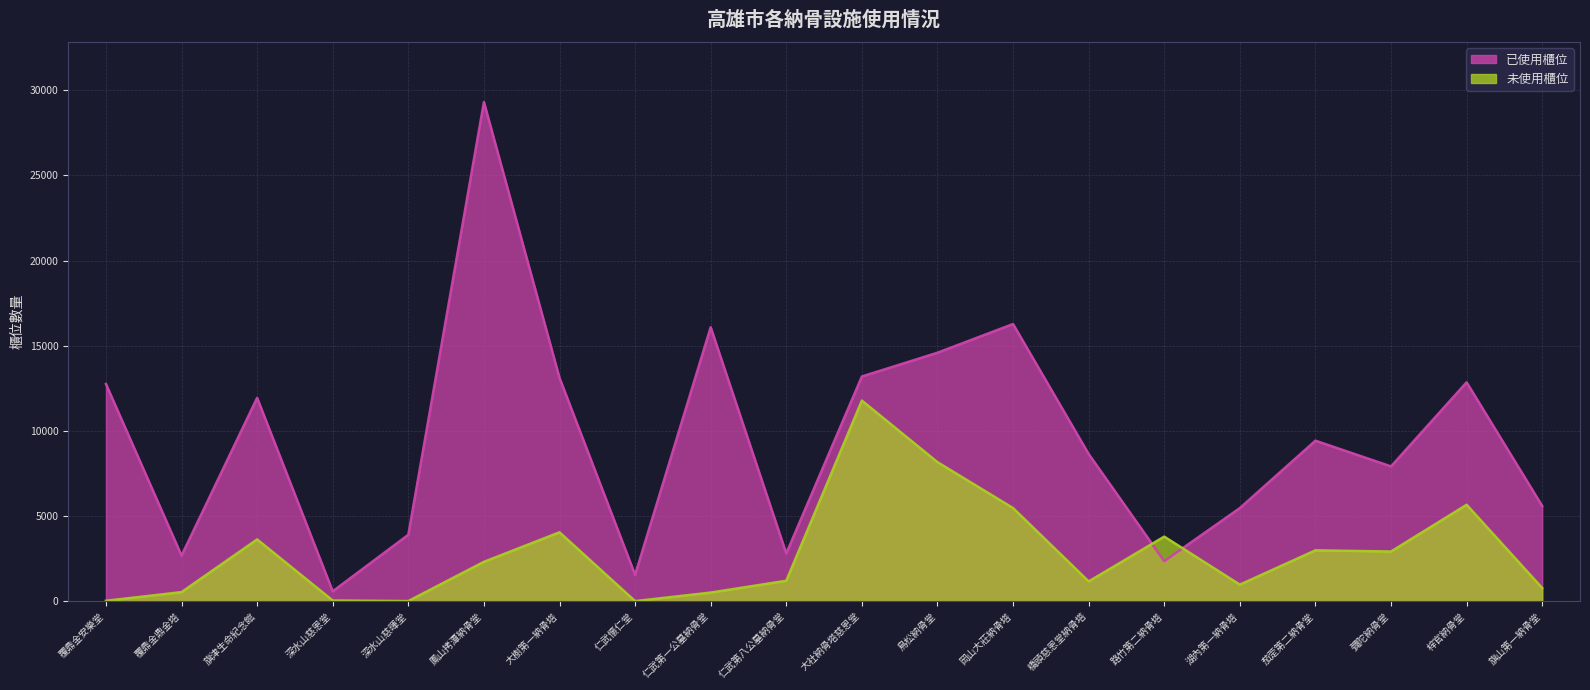

Which series has the largest range (max minus min)?

已使用櫃位